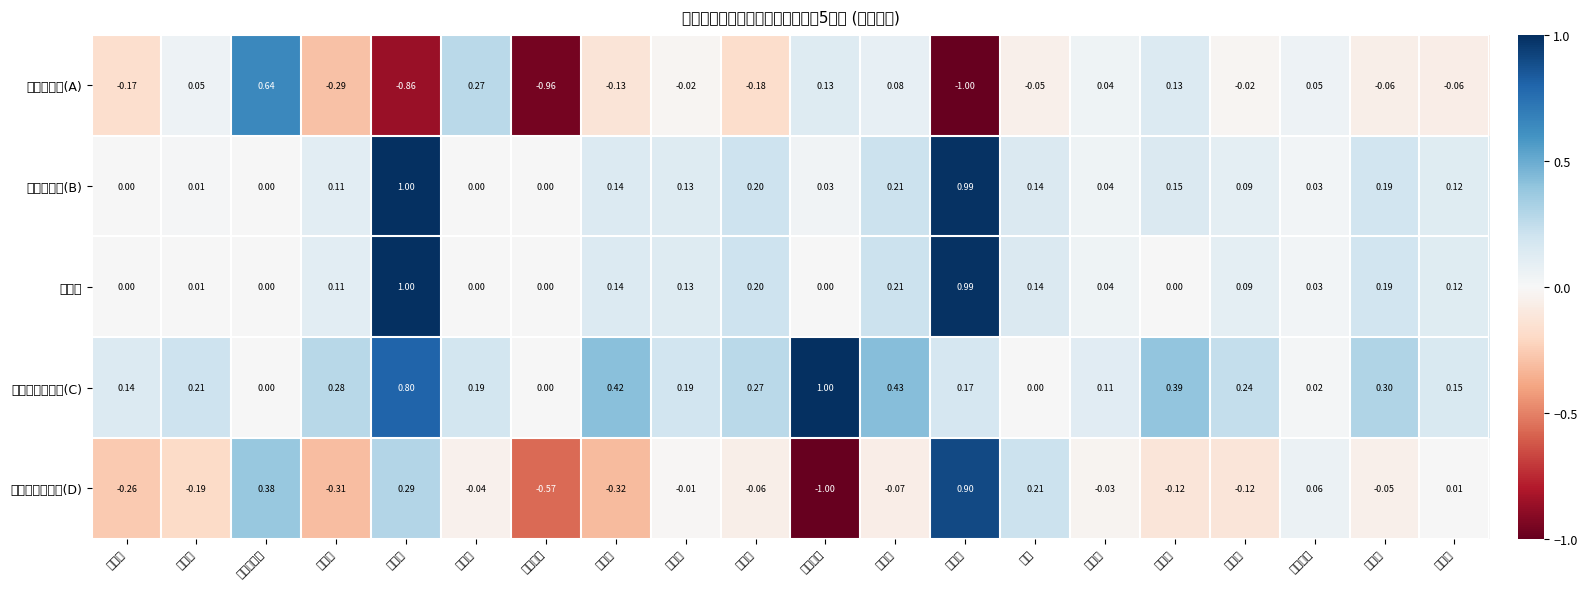

What is the total value across all series at 新潟市?

0.2